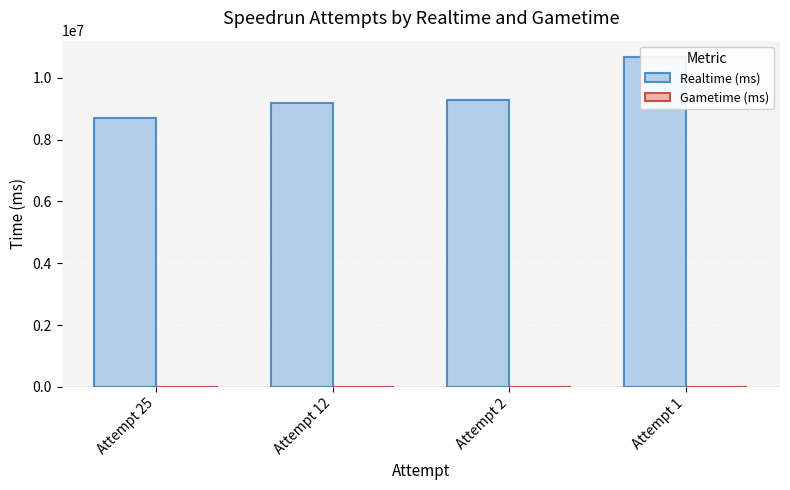

What is the average value of the Realtime (ms) series?

9450874